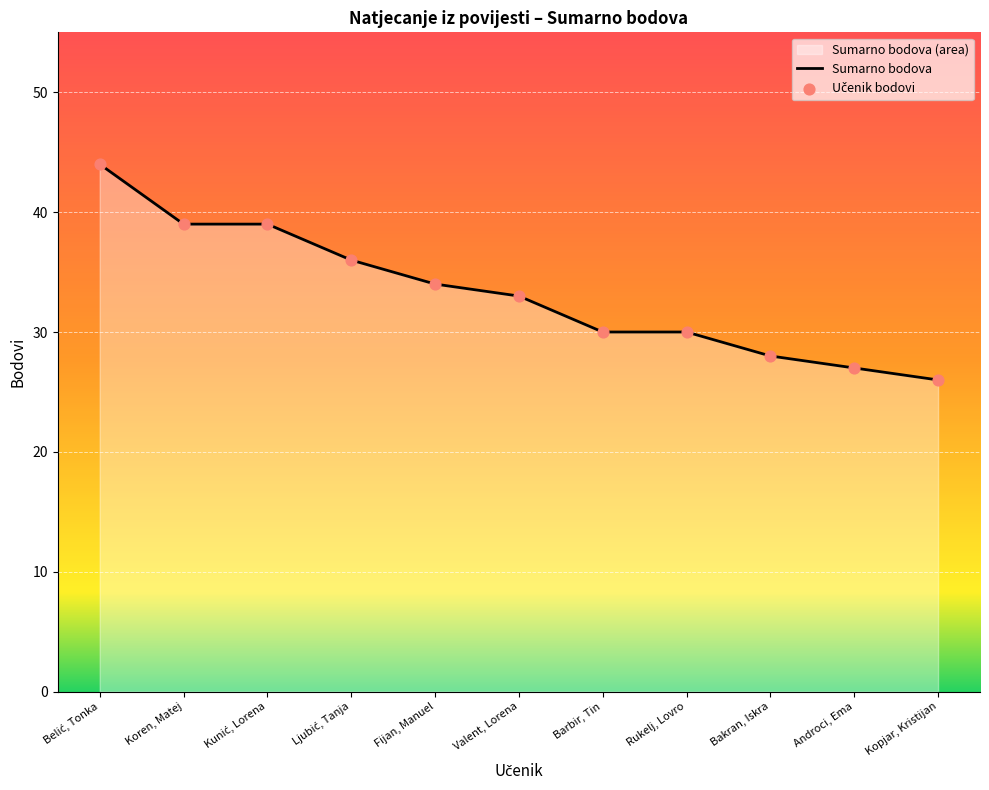

What is the change in value from Fijan, Manuel to Valent, Lorena?

-1